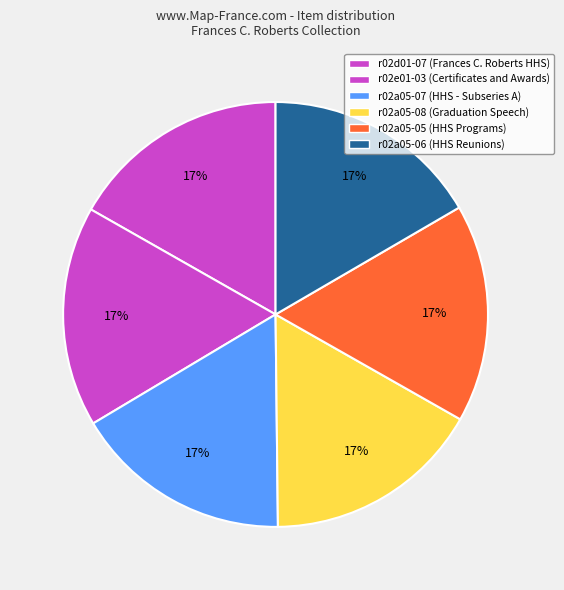

Rank the categories by value from highest to lowest.

r02e01-03, r02d01-07, r02a05-05, r02a05-06, r02a05-07, r02a05-08